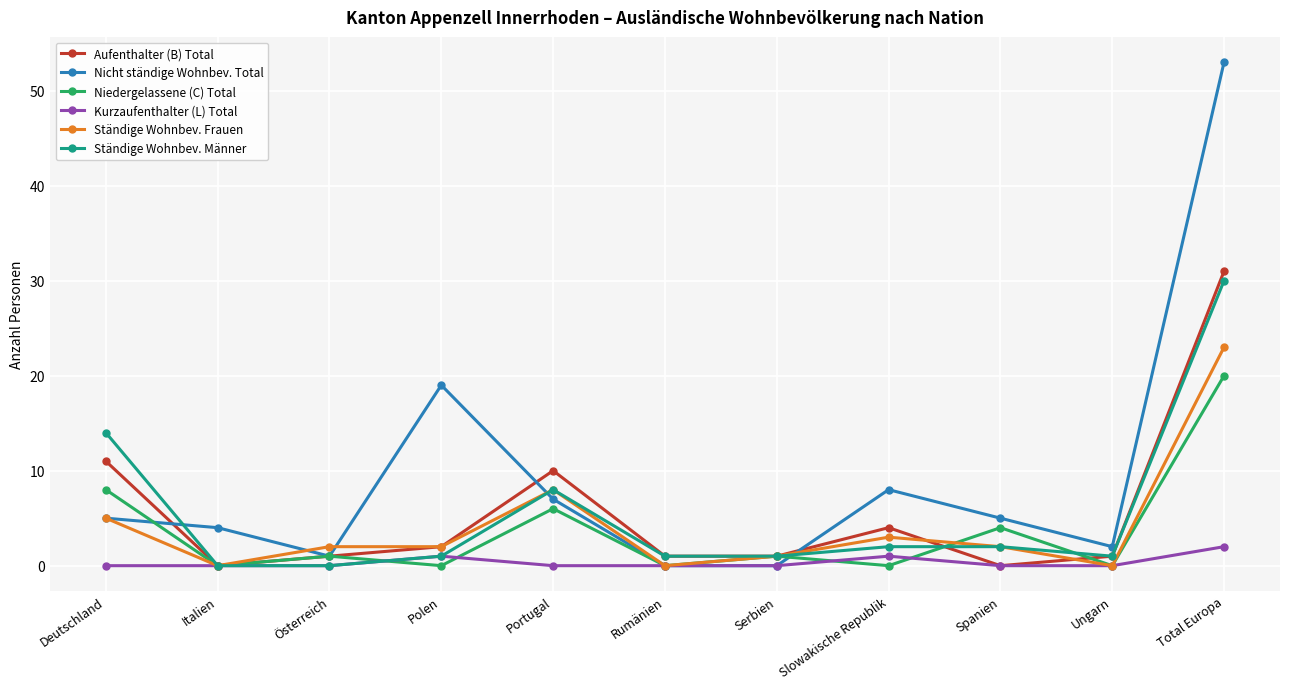

The value of Nicht ständige Wohnbev. Total at Rumänien is 0. True or false?

True